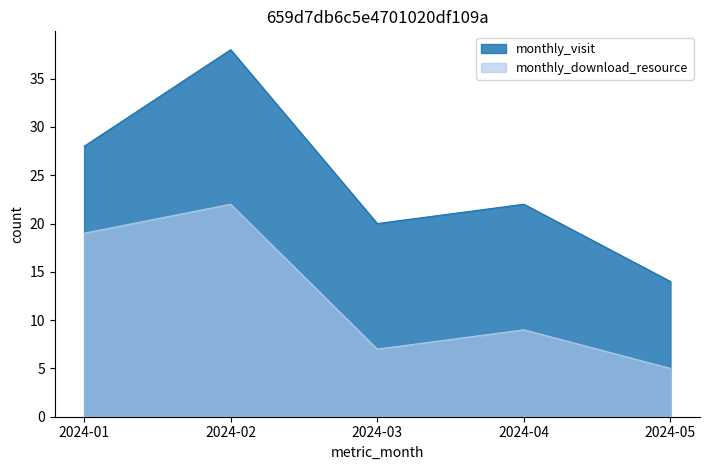

How many interior local peaks does the monthly_download_resource series have?

2